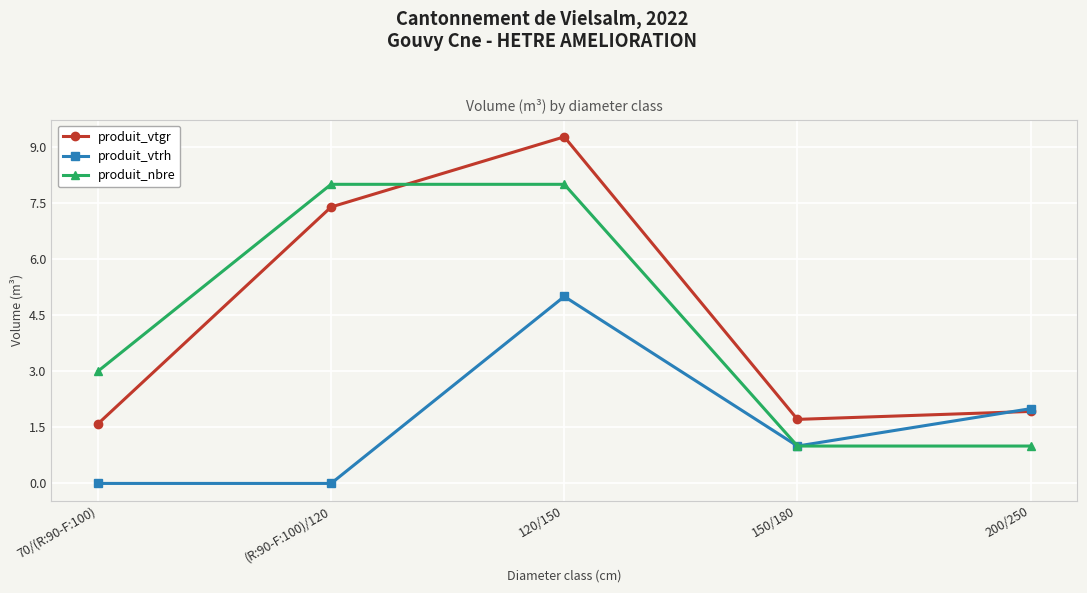

Rank the series by their maximum value, from highest to lowest.

produit_vtgr, produit_nbre, produit_vtrh